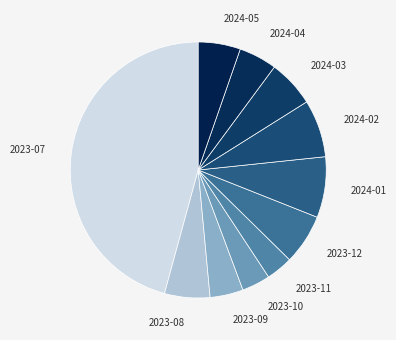

How many slices are in this pie chart?

11